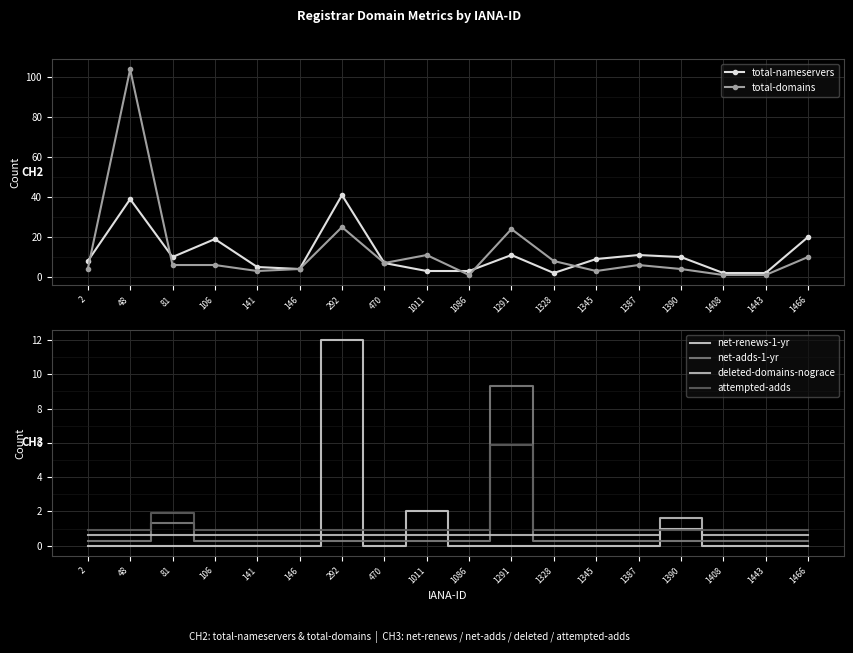

In net-renews-1-yr, how many points are lower than both neighbors (excluding endpoints)?

1